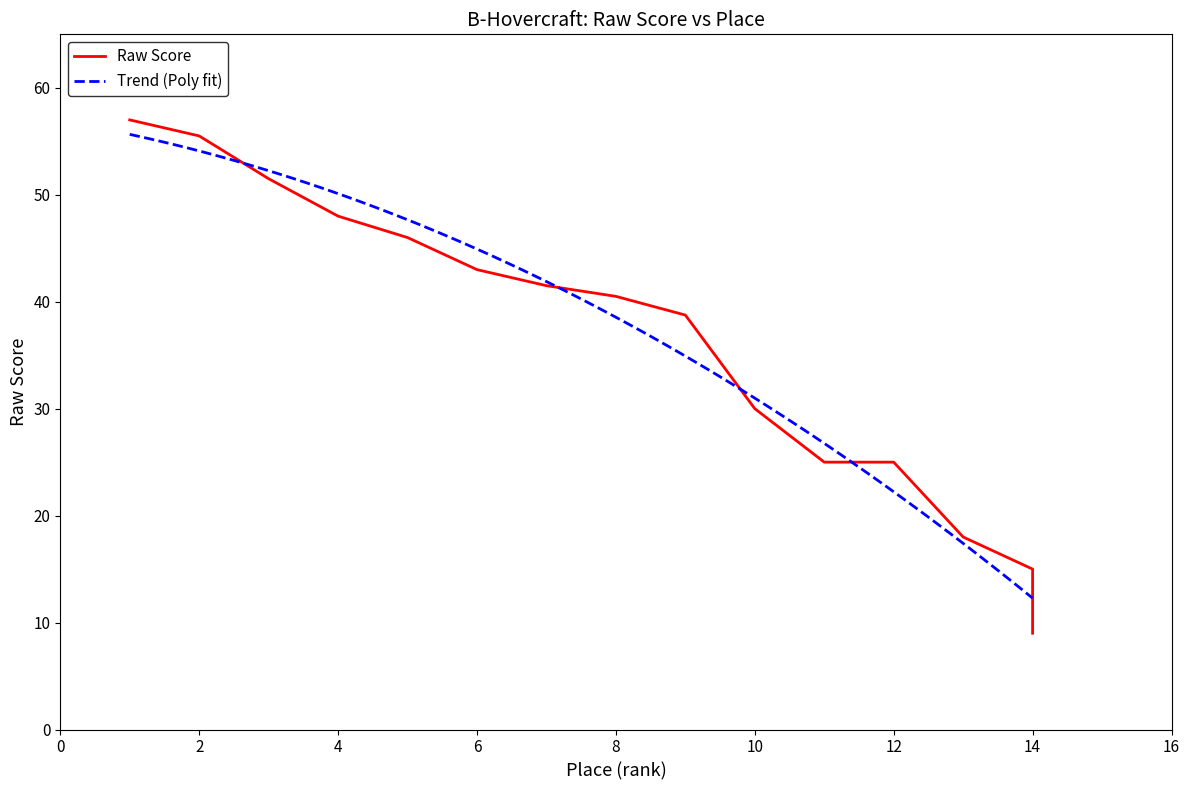

What is the lowest value of the Trend (Poly fit) series?

12.3